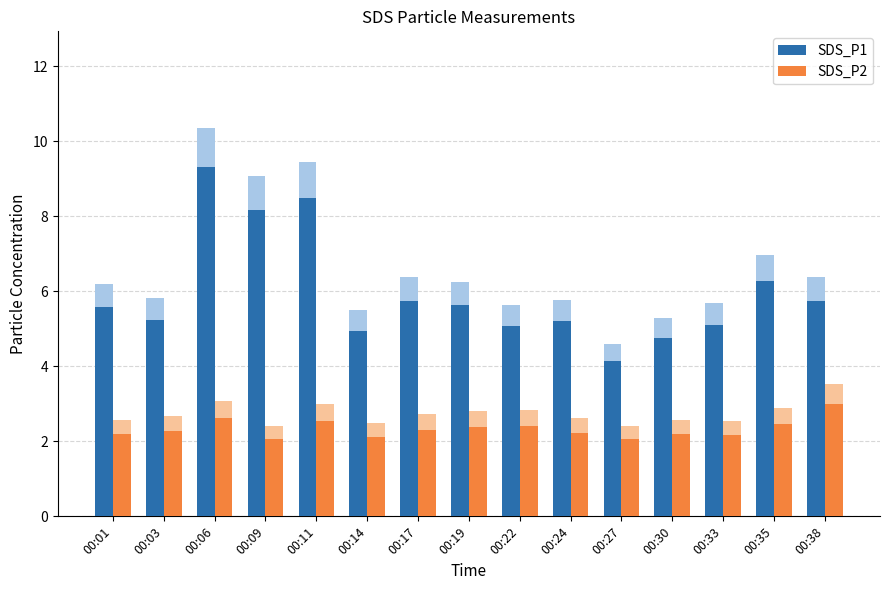

What is the difference between the highest and lowest values at 00:35?

4.5